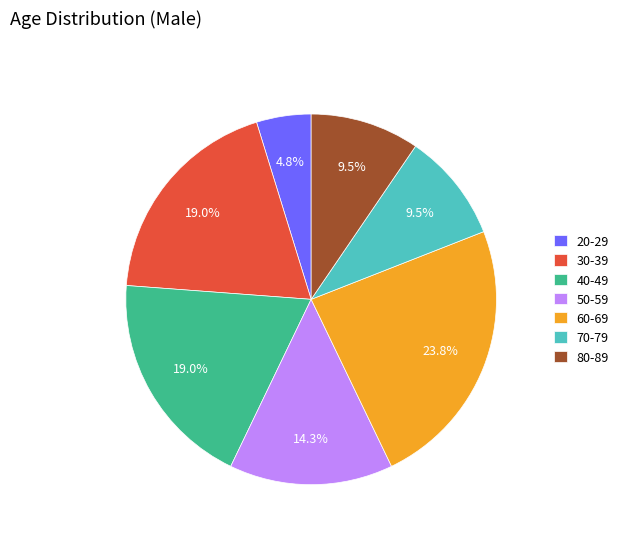

To the nearest percent, what percentage of the pie is 30-39?

19%